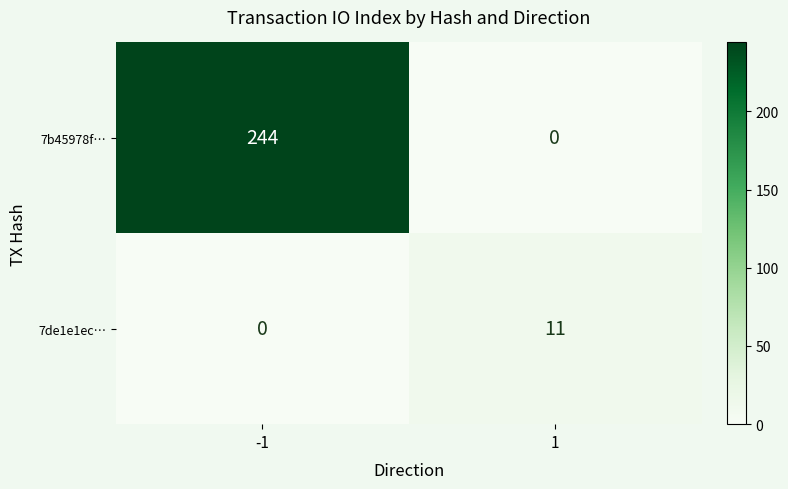

What is the total value across all series at 1?

11